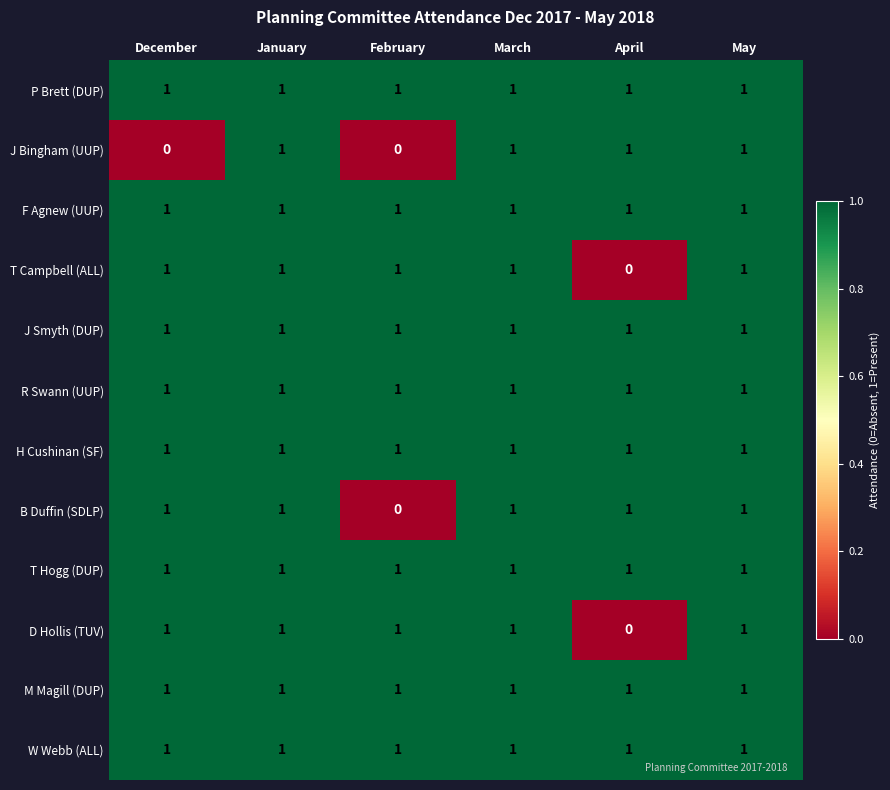

What is the sum of all R Swann (UUP) values?

6